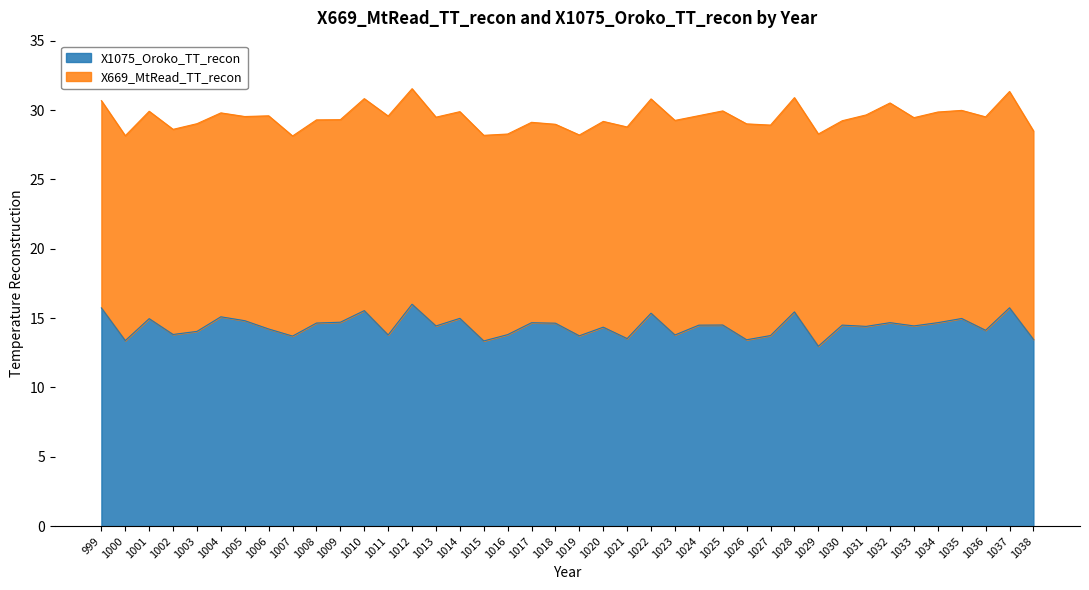

Between 1022 and 1004, which is larger?

1022